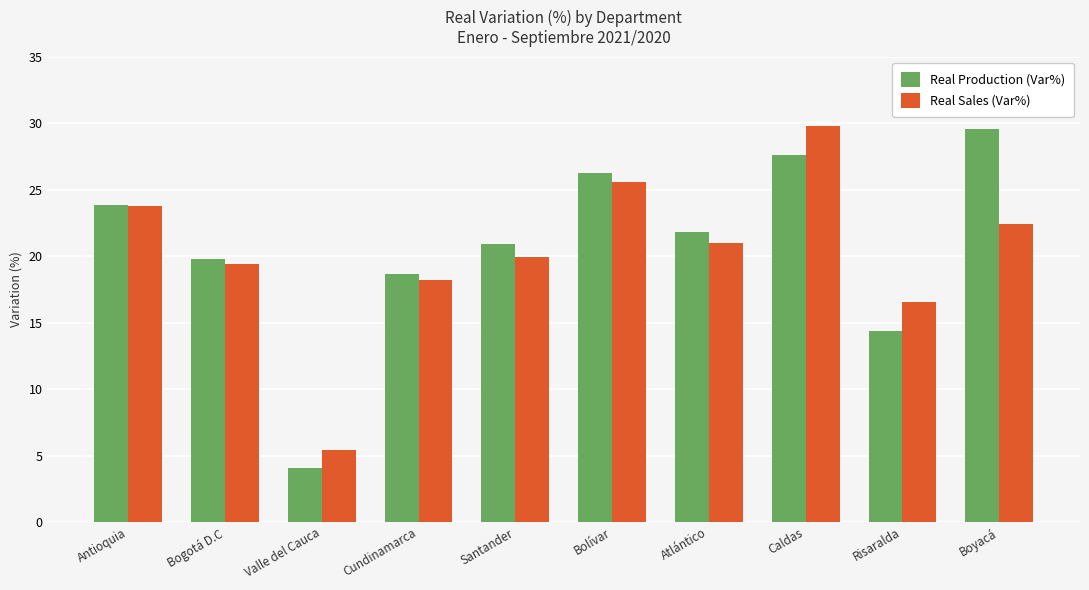

Which label corresponds to the smallest value in the chart?

Valle del Cauca